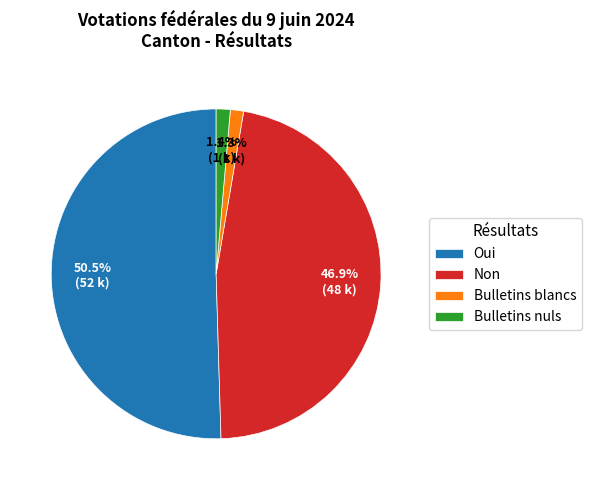

How many segments does this pie chart have?

4